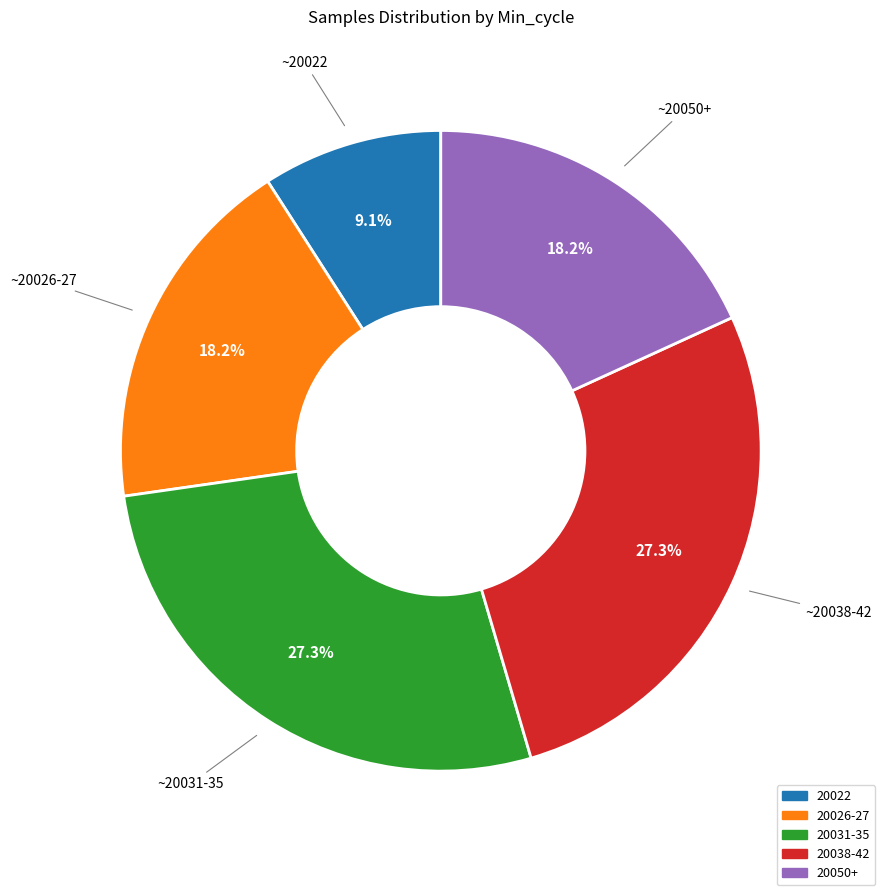

Does any single category account for the majority?

No